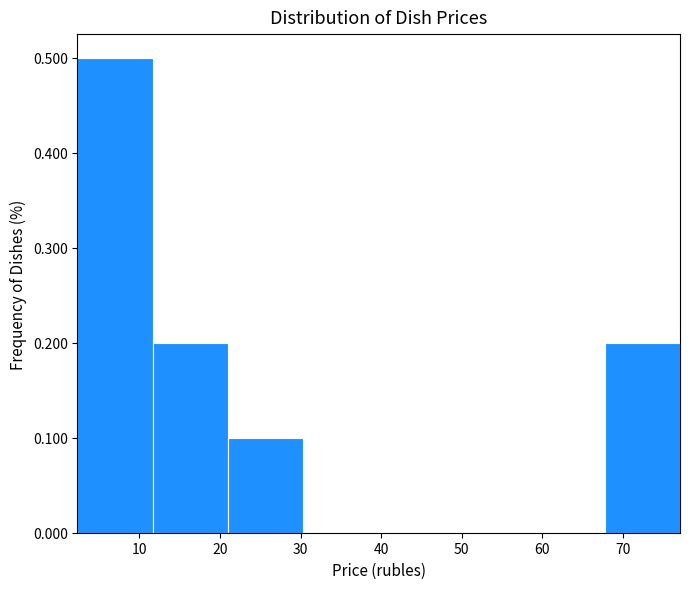

How tall is the bar that spans 21 to 30 on the x-axis? Neither the bar edges nor the heights are printed on the chart, so give them approximately, as read against the axes.

0.1